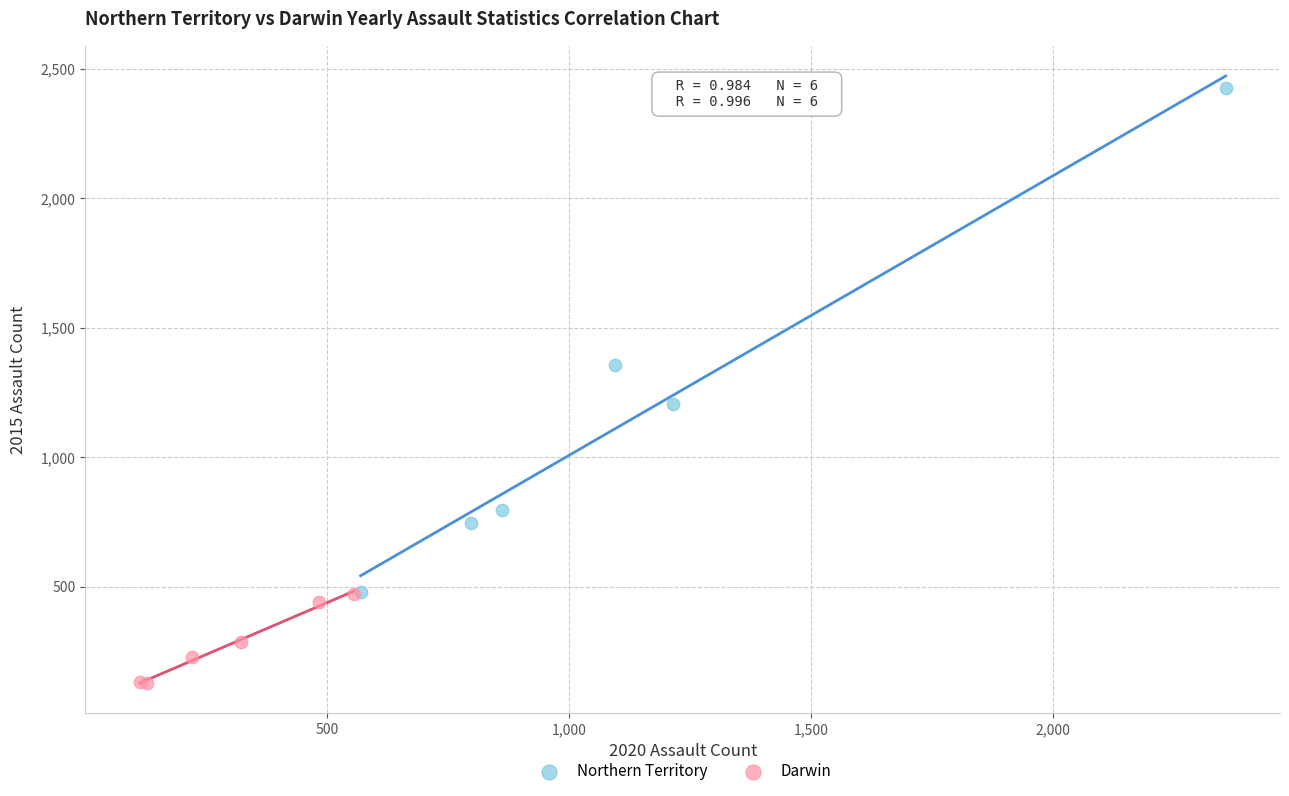

Which series has the largest Y range (max minus min)?

Northern Territory